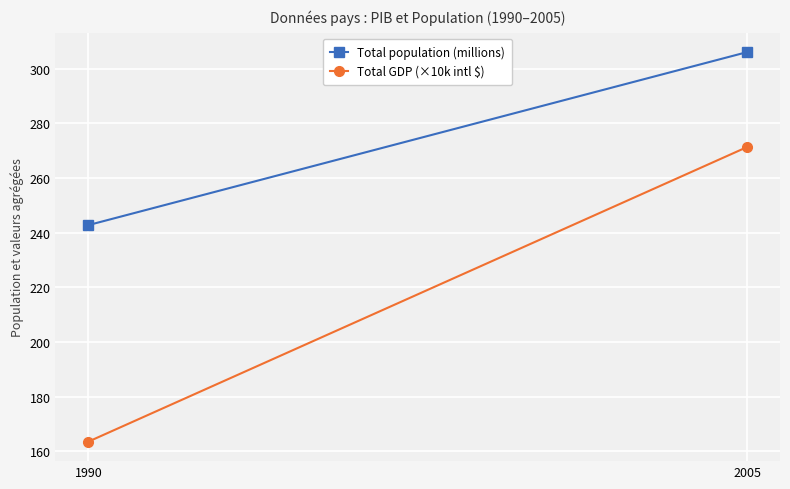

Is it true that Total GDP (×10k intl $) equals 271.3 at 2005?

True